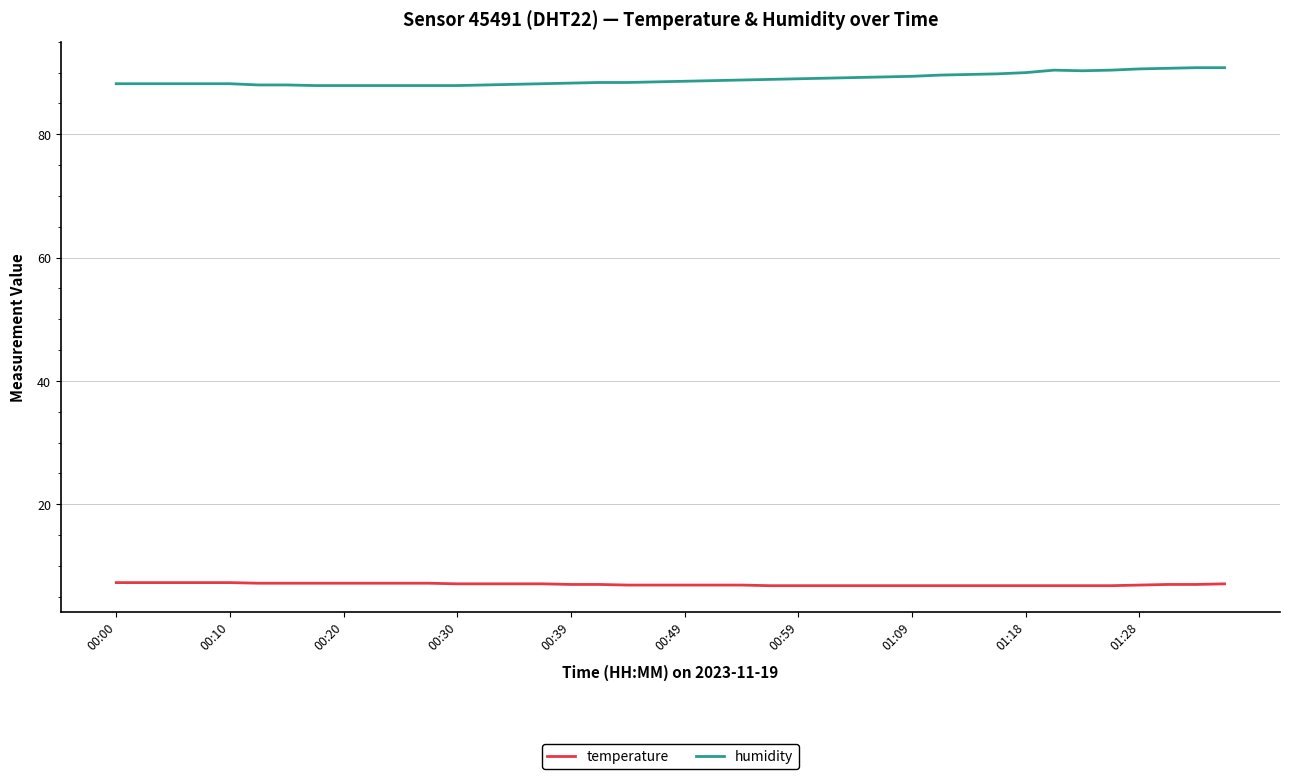

What are all the series names shown in the legend?

temperature, humidity